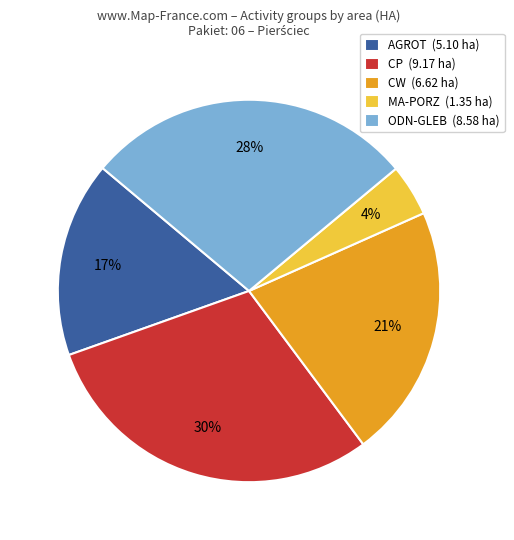

Count the number of slices in the pie.

5